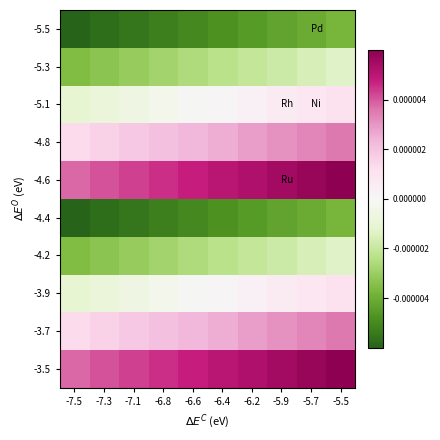

Reading right to left, transcribe all the data shown in this chart.

-5.5: -5.5=-0.0	-5.7=-0.0	-5.9=-0.0	-6.2=-0.0	-6.4=-0.0	-6.6=-0.0	-6.8=-0.0	-7.1=-0.0	-7.3=-0.0	-7.5=-0.0
-5.3: -5.5=-0.0	-5.7=-0.0	-5.9=-0.0	-6.2=-0.0	-6.4=-0.0	-6.6=-0.0	-6.8=-0.0	-7.1=-0.0	-7.3=-0.0	-7.5=-0.0
-5.1: -5.5=0.0	-5.7=0.0	-5.9=0.0	-6.2=0.0	-6.4=0.0	-6.6=-0.0	-6.8=-0.0	-7.1=-0.0	-7.3=-0.0	-7.5=-0.0
-4.8: -5.5=0.0	-5.7=0.0	-5.9=0.0	-6.2=0.0	-6.4=0.0	-6.6=0.0	-6.8=0.0	-7.1=0.0	-7.3=0.0	-7.5=0.0
-4.6: -5.5=0.0	-5.7=0.0	-5.9=0.0	-6.2=0.0	-6.4=0.0	-6.6=0.0	-6.8=0.0	-7.1=0.0	-7.3=0.0	-7.5=0.0
-4.4: -5.5=-0.0	-5.7=-0.0	-5.9=-0.0	-6.2=-0.0	-6.4=-0.0	-6.6=-0.0	-6.8=-0.0	-7.1=-0.0	-7.3=-0.0	-7.5=-0.0
-4.2: -5.5=-0.0	-5.7=-0.0	-5.9=-0.0	-6.2=-0.0	-6.4=-0.0	-6.6=-0.0	-6.8=-0.0	-7.1=-0.0	-7.3=-0.0	-7.5=-0.0
-3.9: -5.5=0.0	-5.7=0.0	-5.9=0.0	-6.2=0.0	-6.4=0.0	-6.6=-0.0	-6.8=-0.0	-7.1=-0.0	-7.3=-0.0	-7.5=-0.0
-3.7: -5.5=0.0	-5.7=0.0	-5.9=0.0	-6.2=0.0	-6.4=0.0	-6.6=0.0	-6.8=0.0	-7.1=0.0	-7.3=0.0	-7.5=0.0
-3.5: -5.5=0.0	-5.7=0.0	-5.9=0.0	-6.2=0.0	-6.4=0.0	-6.6=0.0	-6.8=0.0	-7.1=0.0	-7.3=0.0	-7.5=0.0